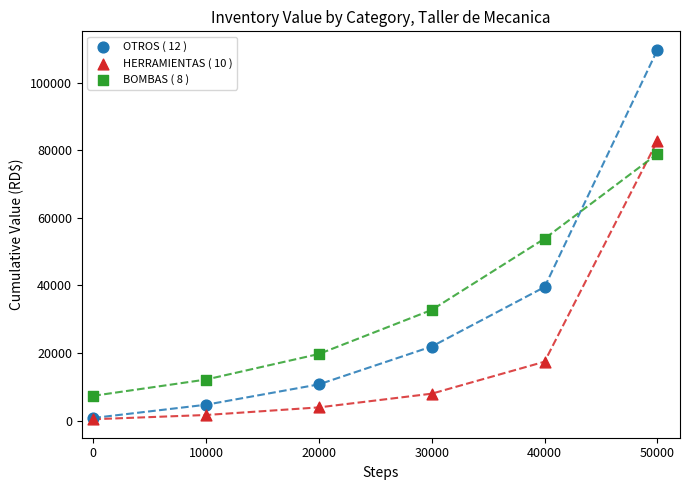

Across all series, what Y value is closest to 55064?

53847.9